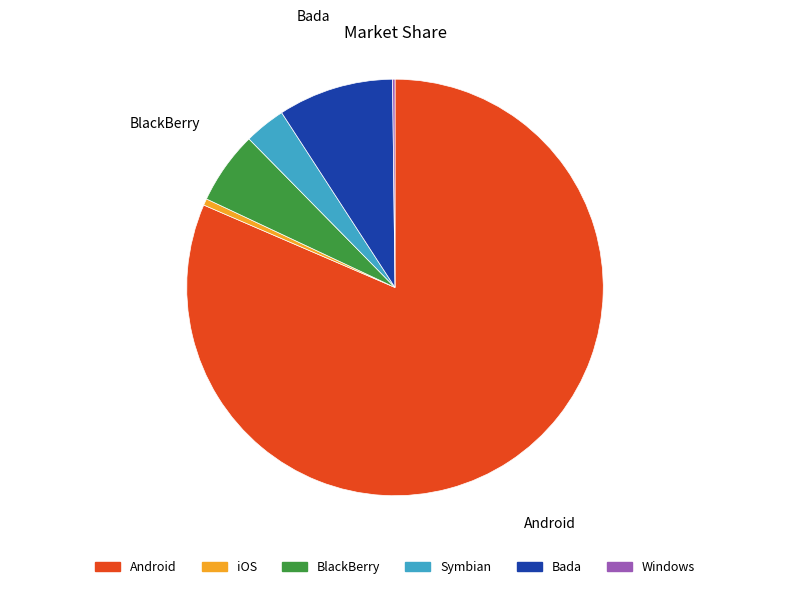

Does any single category account for the majority?

Yes